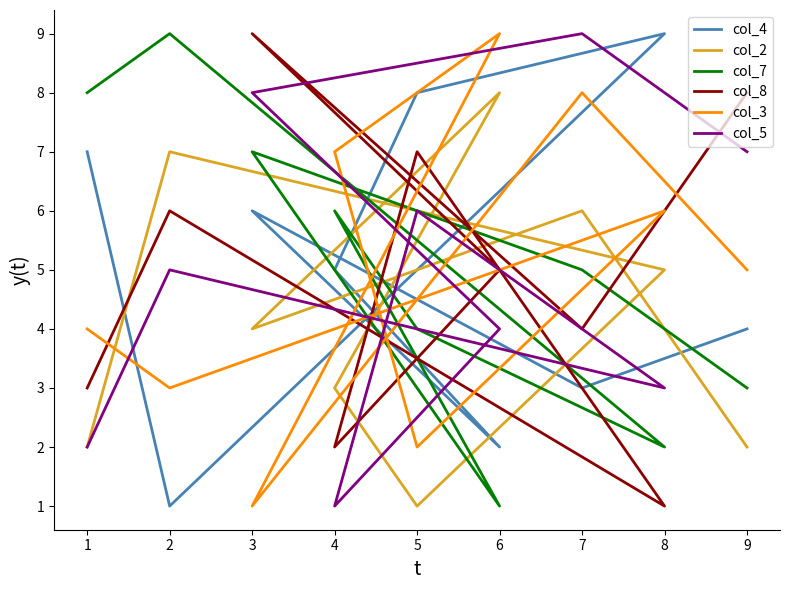

How many times do col_8 and col_7 cross each other?

5